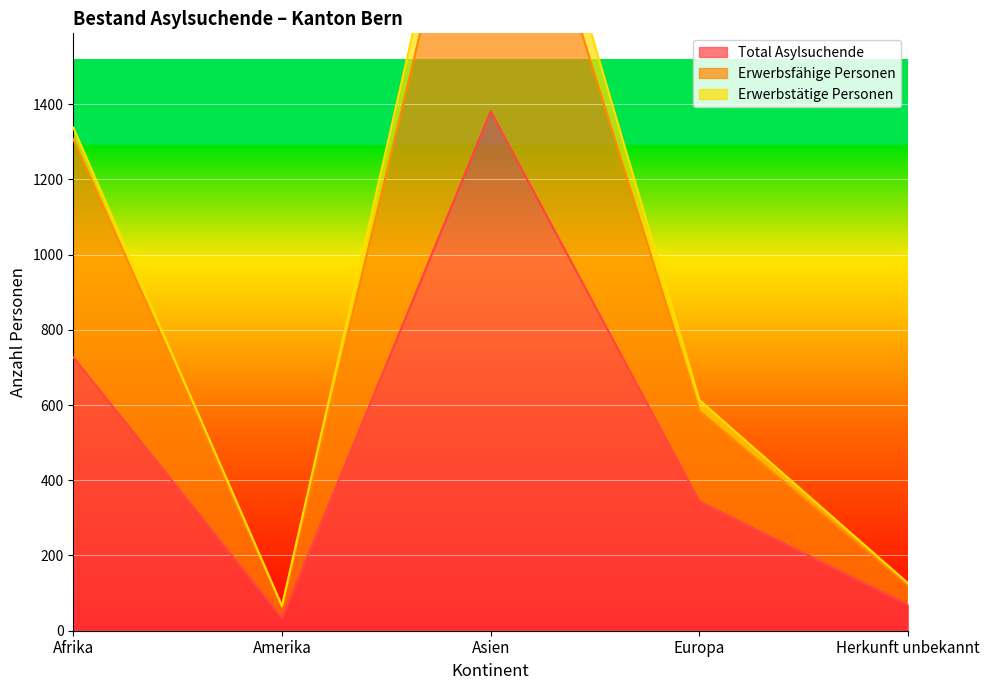

What is the lowest value of the Total Asylsuchende series?

34